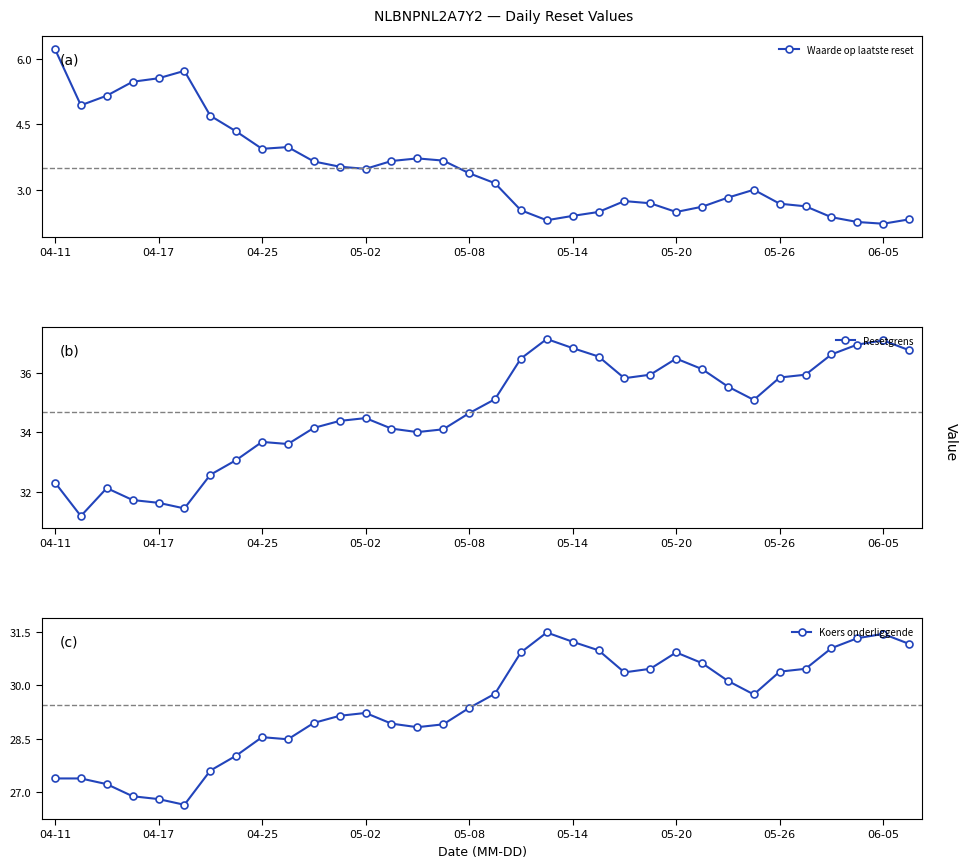

True or false: Waarde op laatste reset has more than 0 interior local peaks.

True